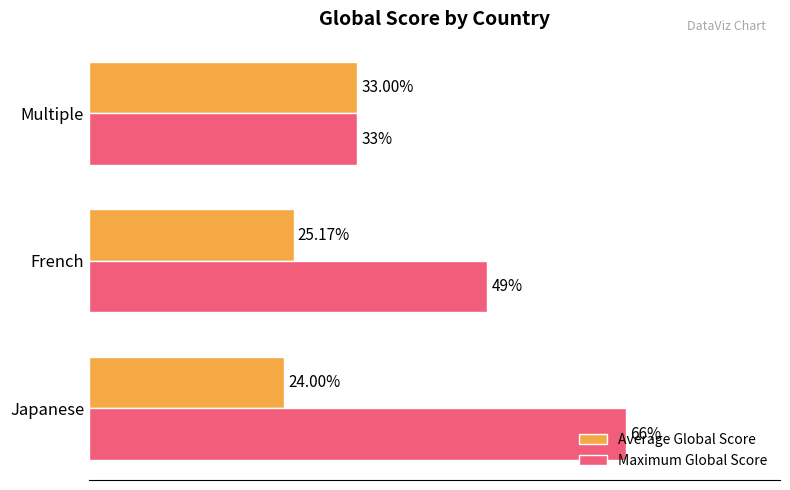

Rank the series by their average value, from lowest to highest.

Average Global Score, Maximum Global Score